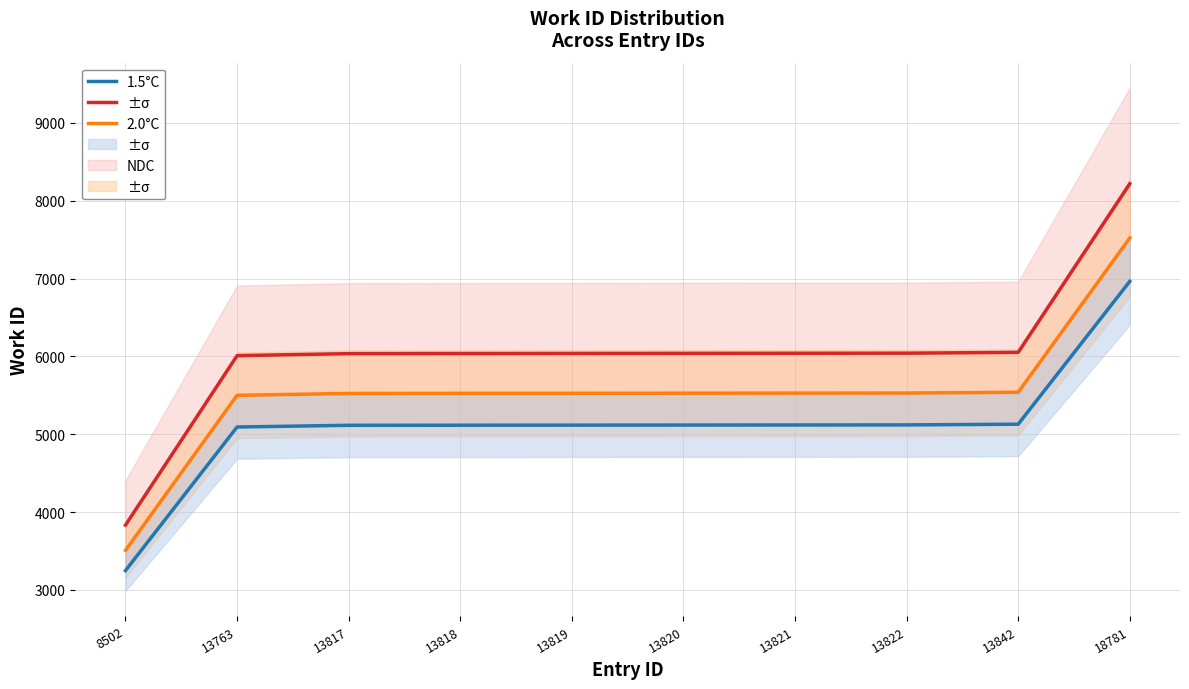

At 13817, list the series in order from smallest to largest.

1.5°C, 2.0°C, NDC